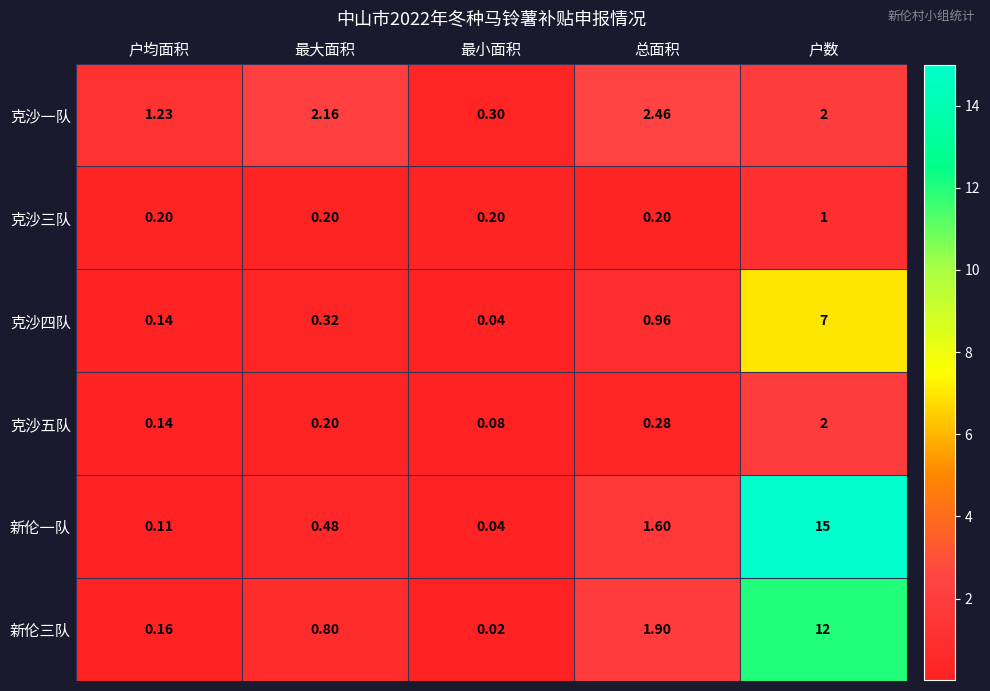

What is the difference between the highest and lowest values at 总面积?

2.3